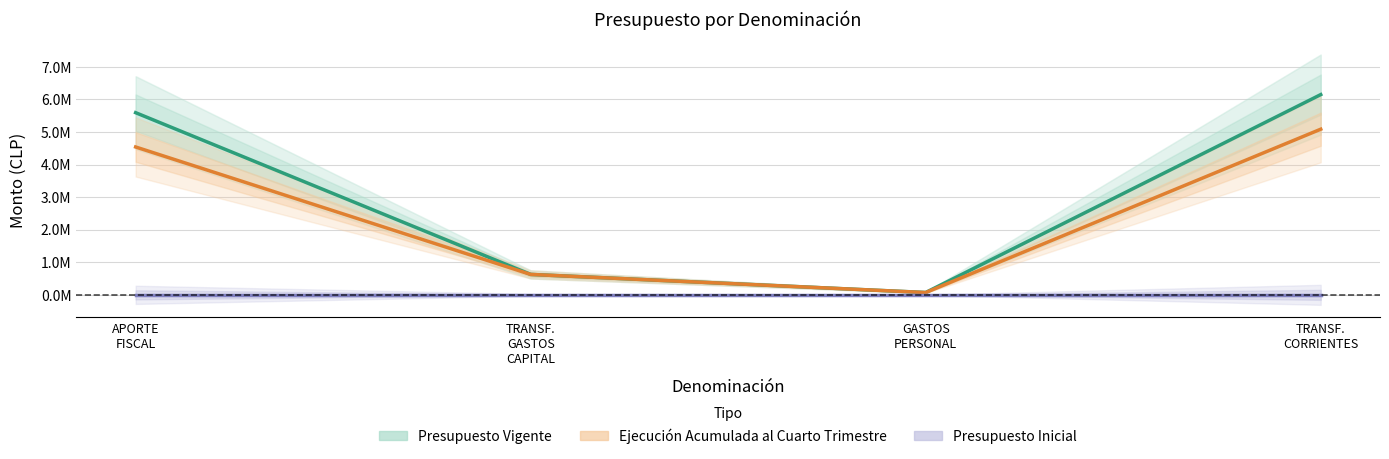

How many series are shown in this chart?

3